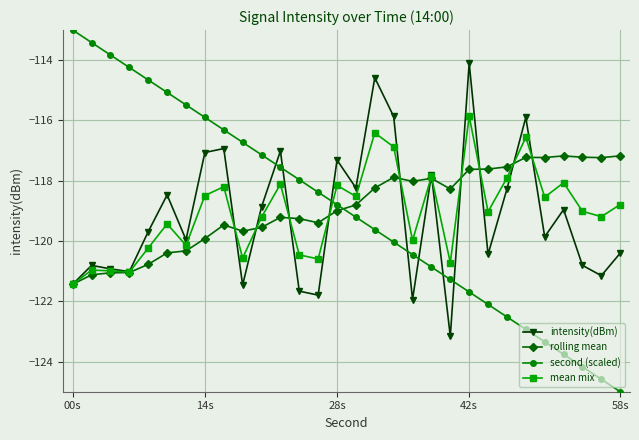

What is the value of the mean mix point at the 11th from the left?

-119.2